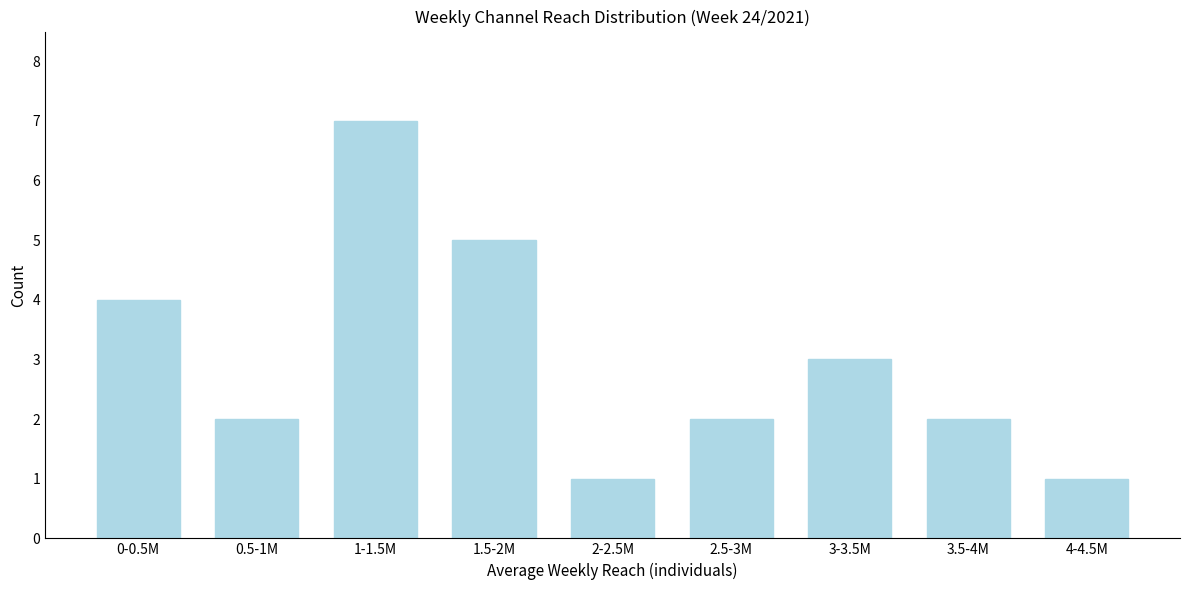

Reading left to right, extract all data points from this chart.

4	2	7	5	1	2	3	2	1